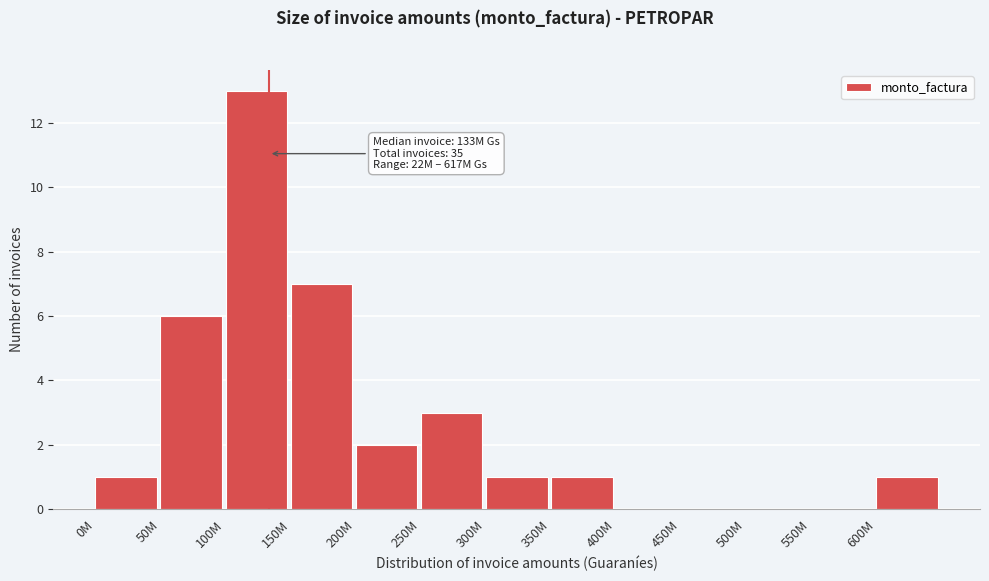

Reading left to right, transcribe all the data shown in this chart.

0M=1	50M=6	100M=13	150M=7	200M=2	250M=3	300M=1	350M=1	400M=0	450M=0	500M=0	550M=0	600M=1